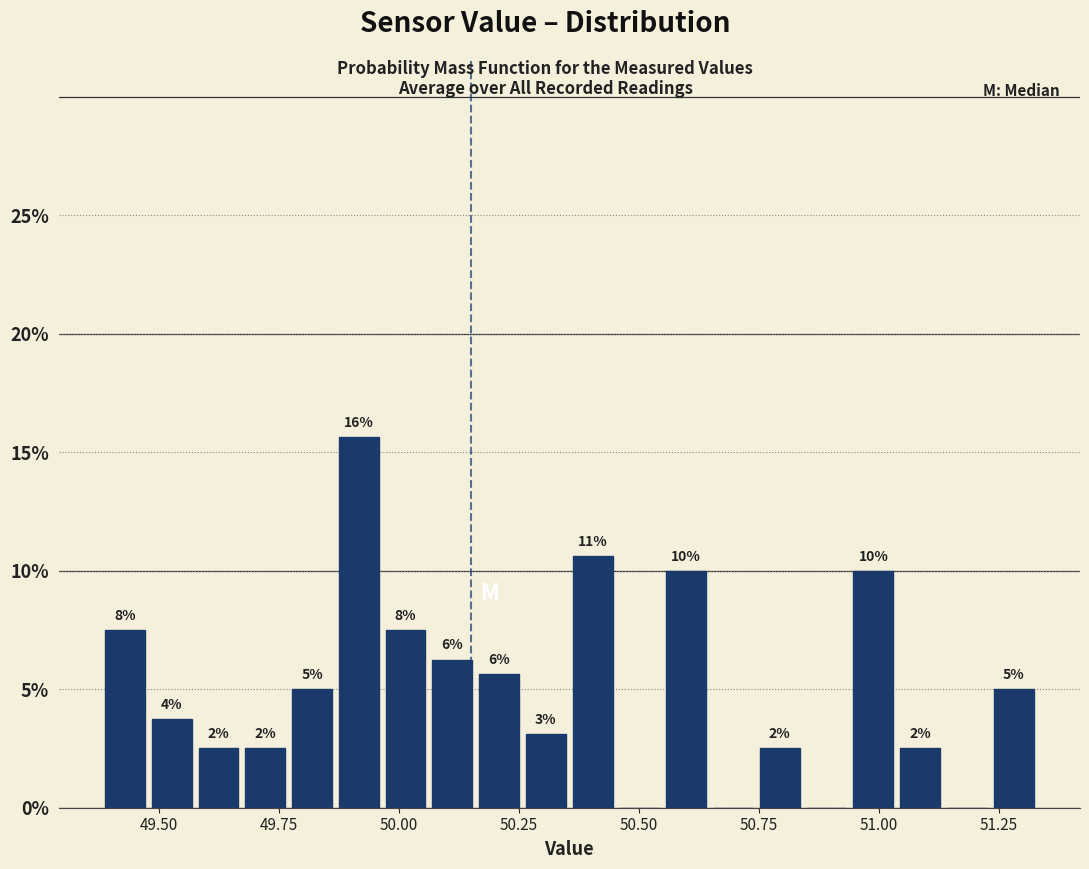

Read against the x-axis, roughly where is the centre of the tallest bar?

49.90